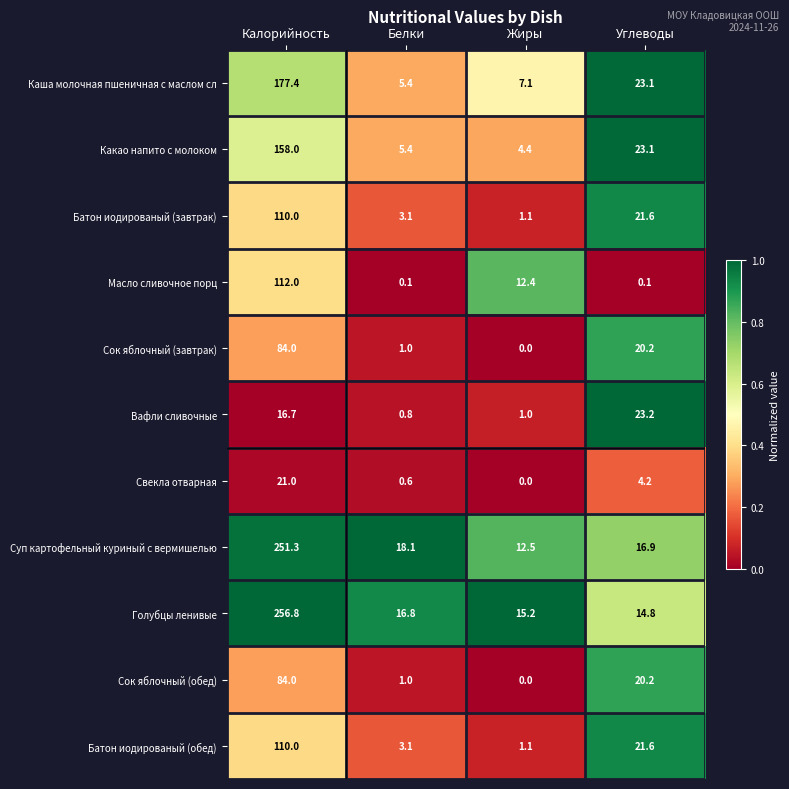

Between Калорийность and Жиры, which series saw the biggest shift?

Голубцы ленивые